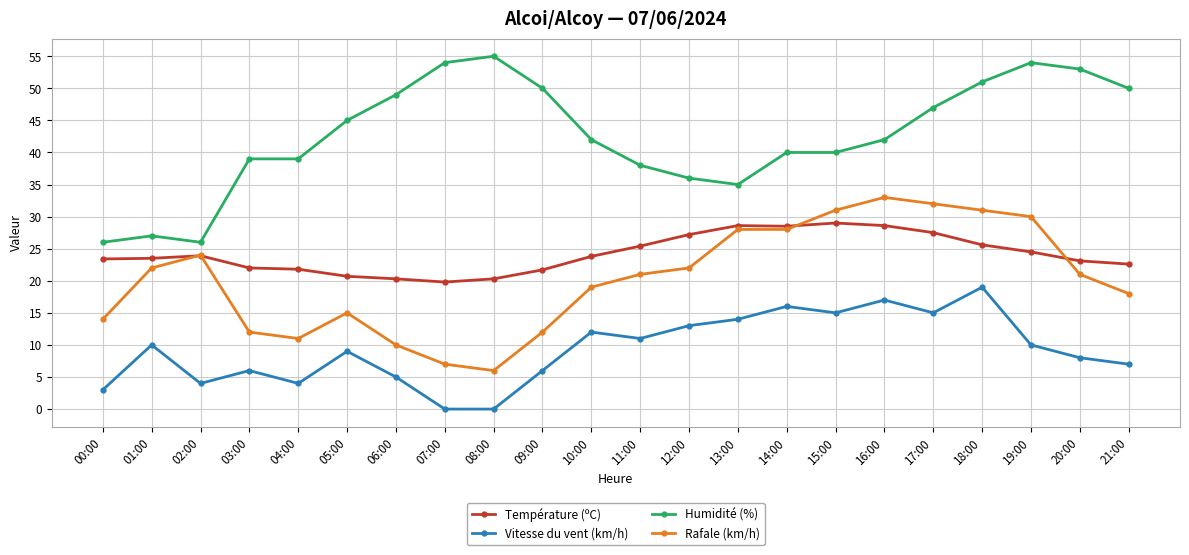

Where is the first local minimum for Rafale (km/h)?

04:00